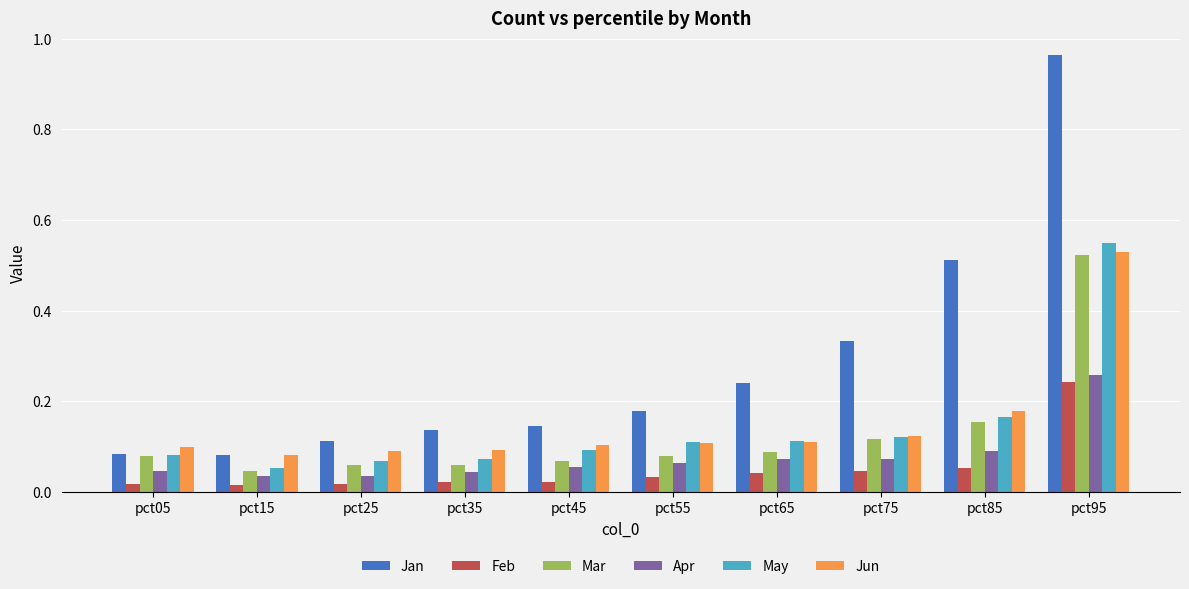

What is the sum of all Mar values?

1.3